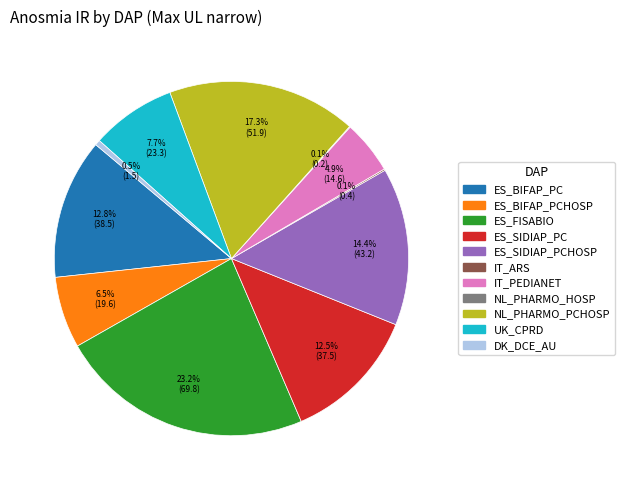

Is the sum of ES_BIFAP_PC and NL_PHARMO_PCHOSP greater than half?

No